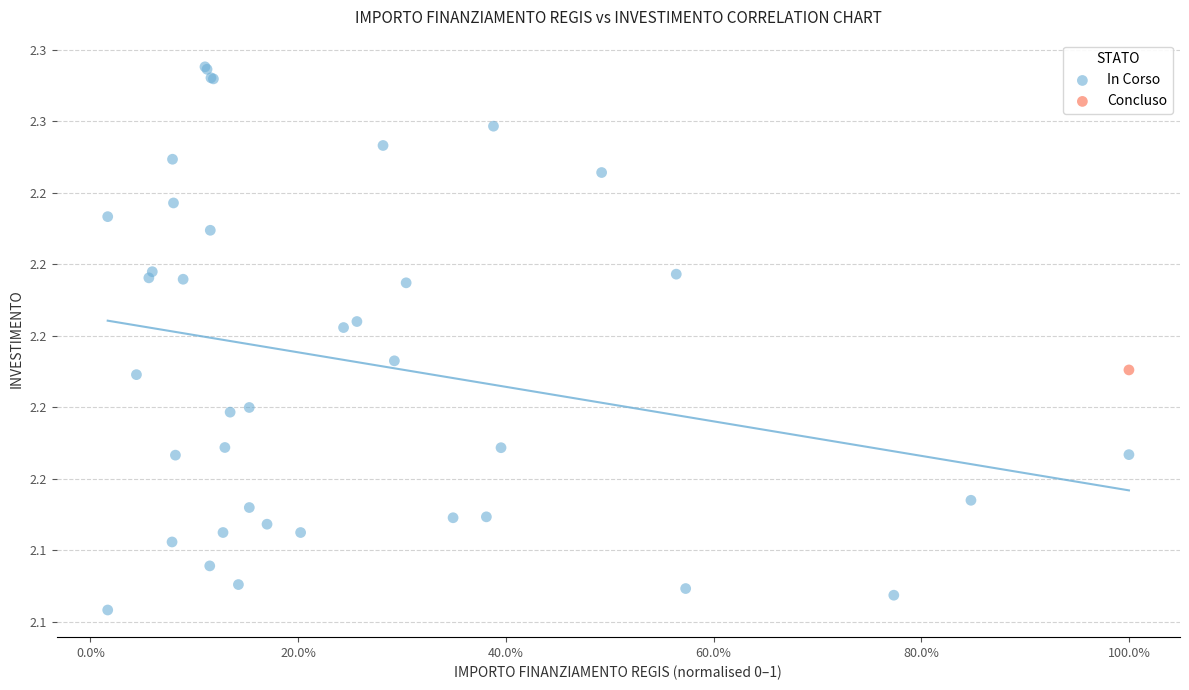

What are all the series names shown in the legend?

In Corso, Concluso